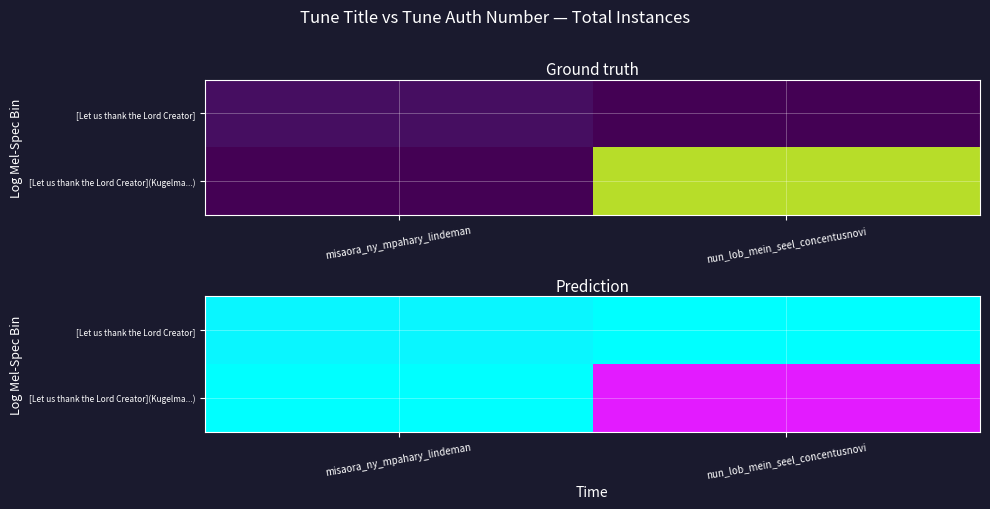

What is the sum of the [Let us thank the Lord Creator] values at misaora_ny_mpahary_lindeman and nun_lob_mein_seel_concentusnovi?

2